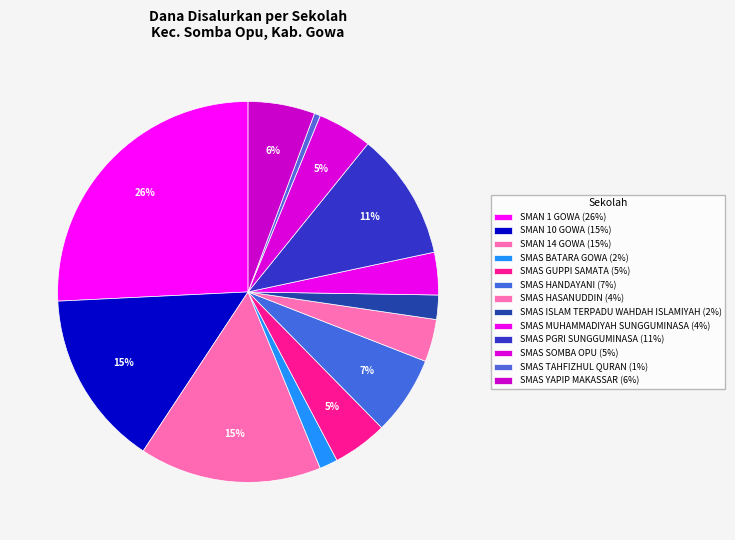

Is it true that SMAS ISLAM TERPADU WAHDAH ISLAMIYAH is 9% of the pie?

False